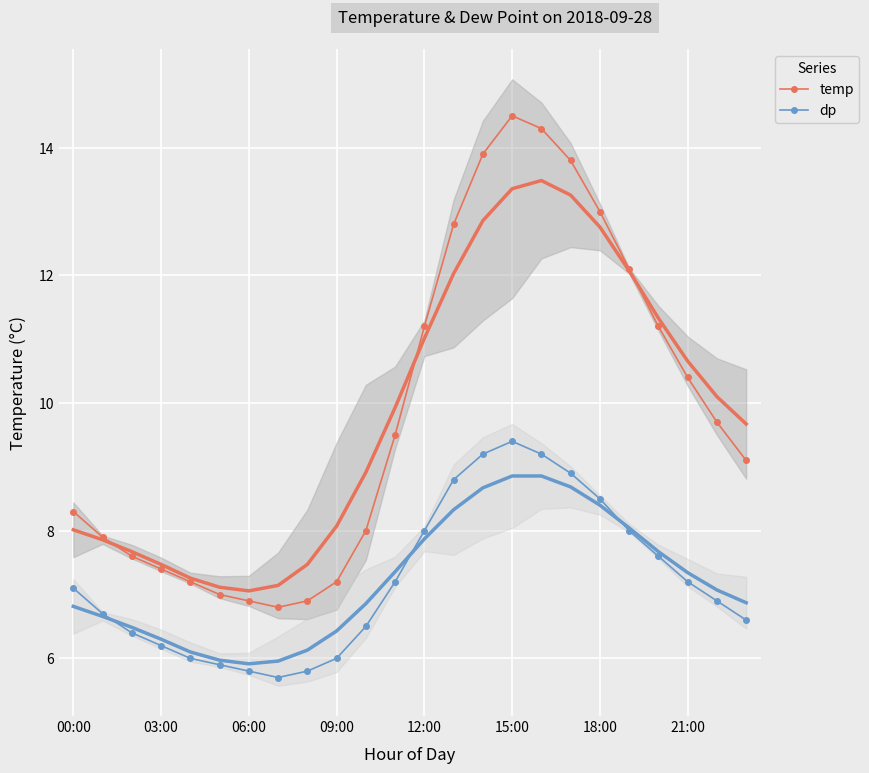

Where is the first local maximum for dp?

15:00